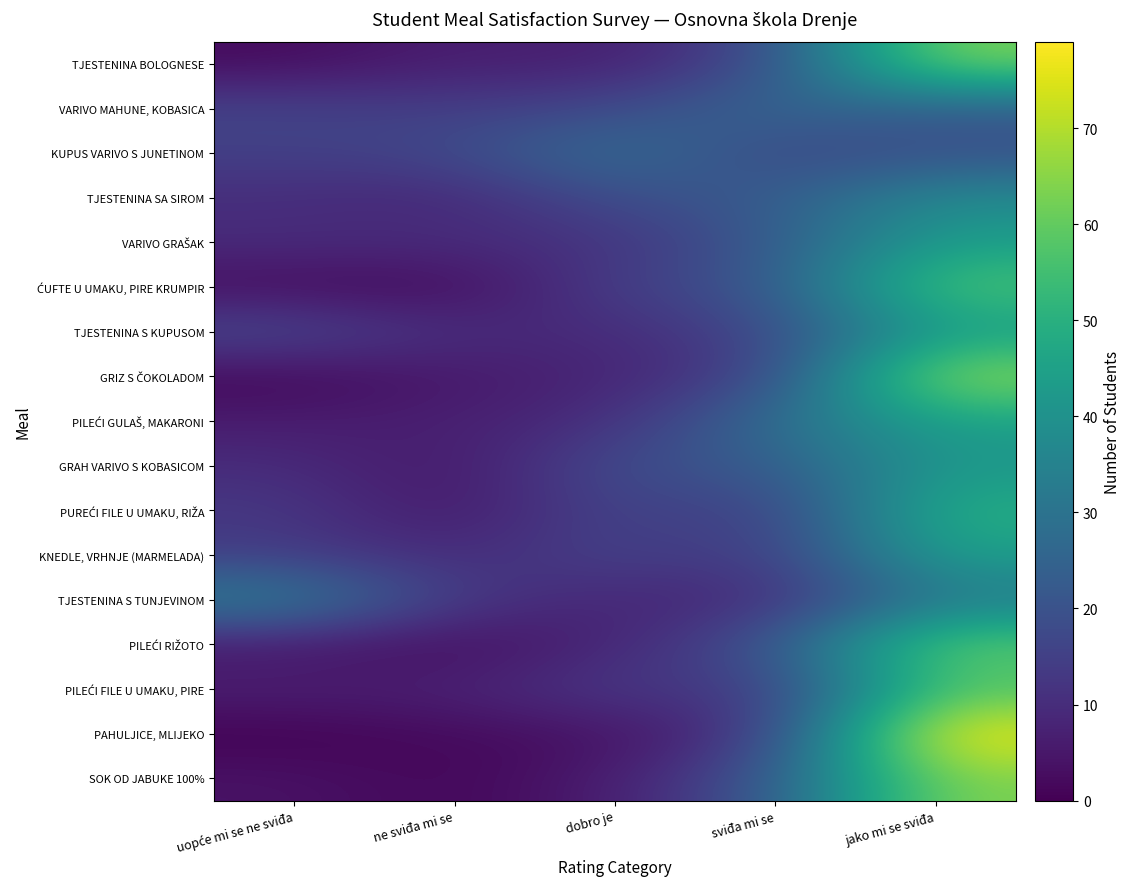

Which has a higher value, ne sviđa mi se or sviđa mi se?

sviđa mi se